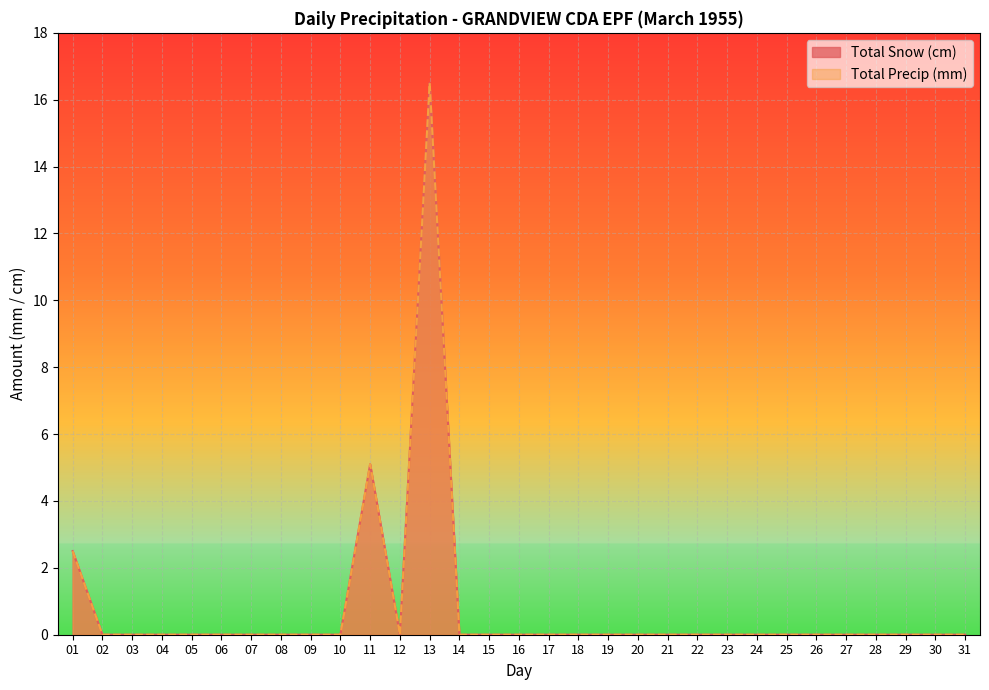

List the series in order of their peak value, highest first.

Total Snow (cm), Total Precip (mm)